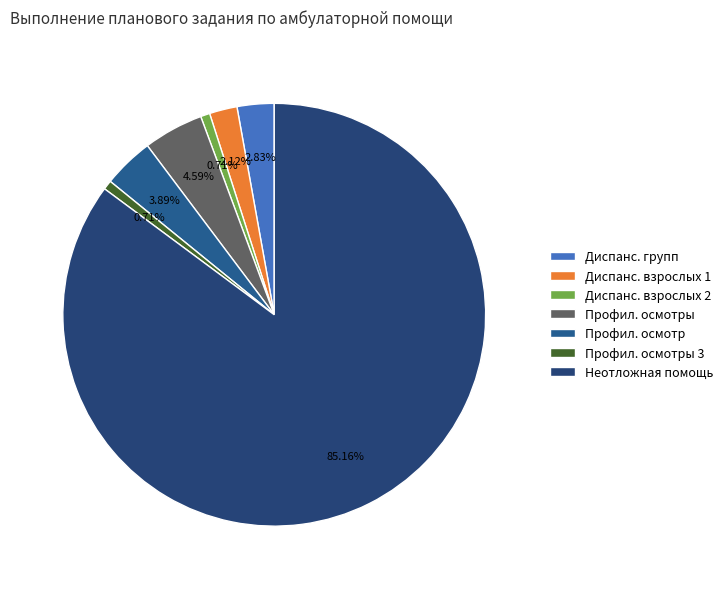

Count the number of slices in the pie.

7